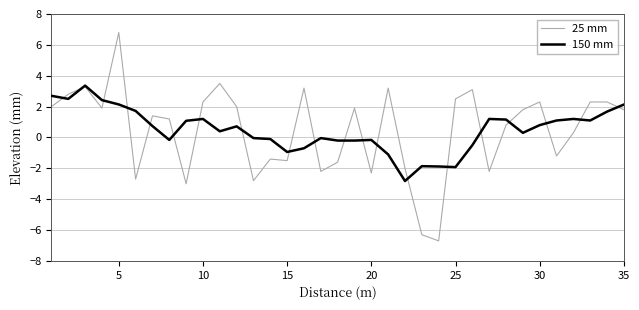

What is the greatest value displayed?

6.8